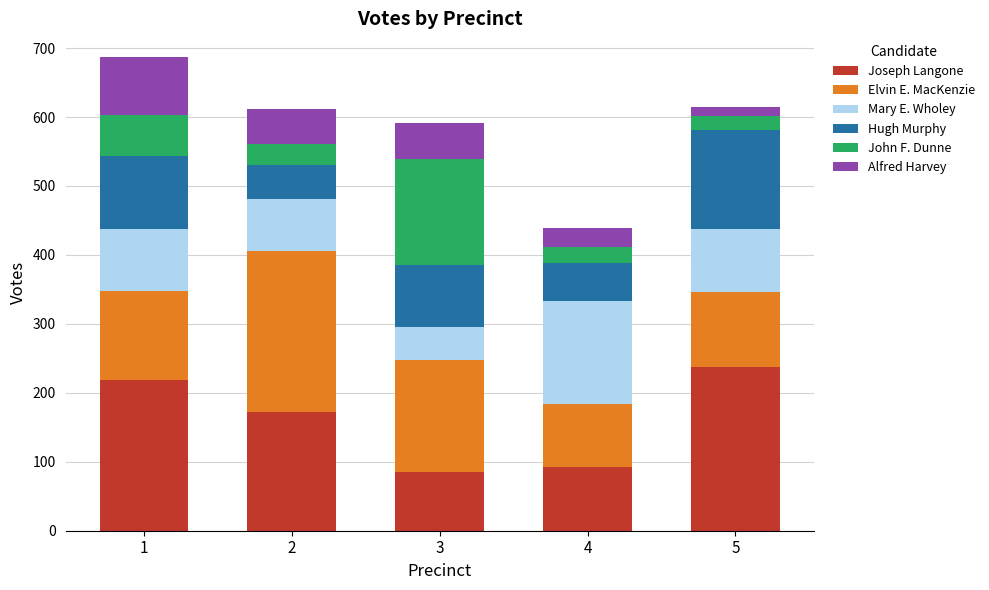

Reading left to right, what are the values for Joseph Langone?

1=219	2=172	3=85	4=93	5=238